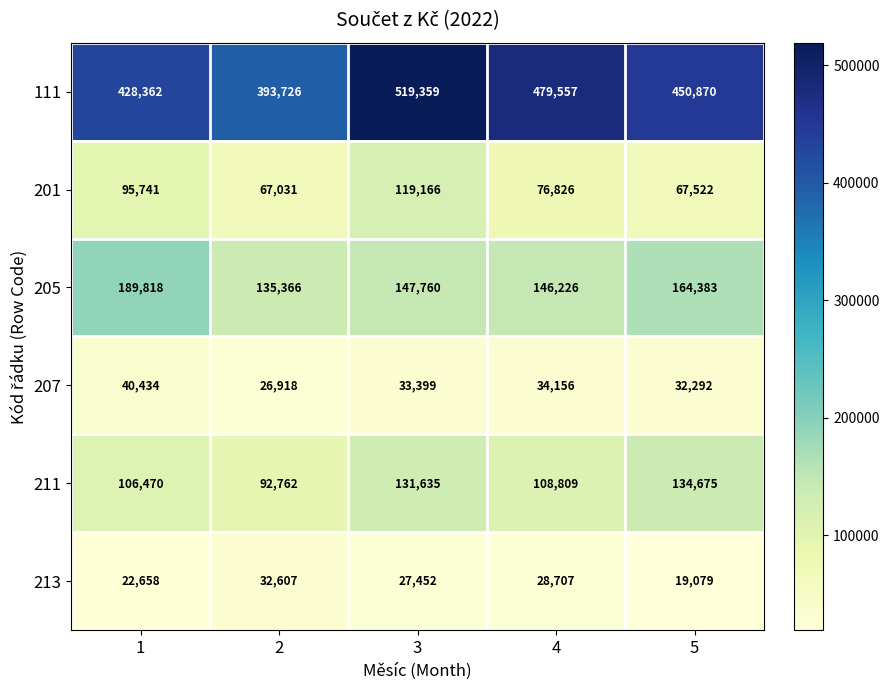

What is the sum of the 211 values at 3 and 2?

224397